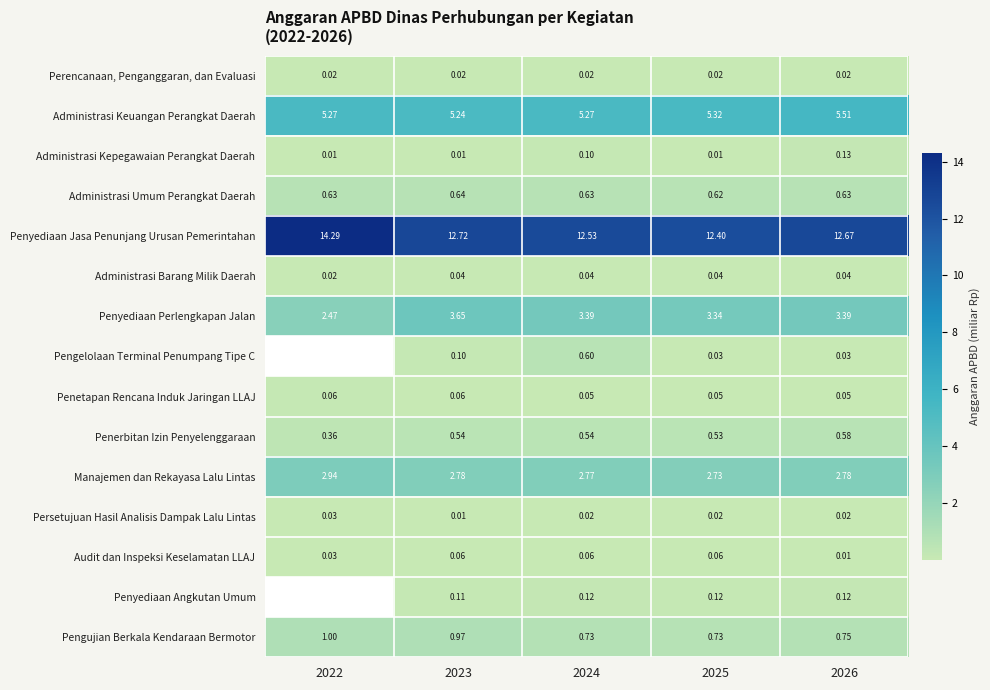

Which category has the lowest value in the Administrasi Barang Milik Daerah series?

2022